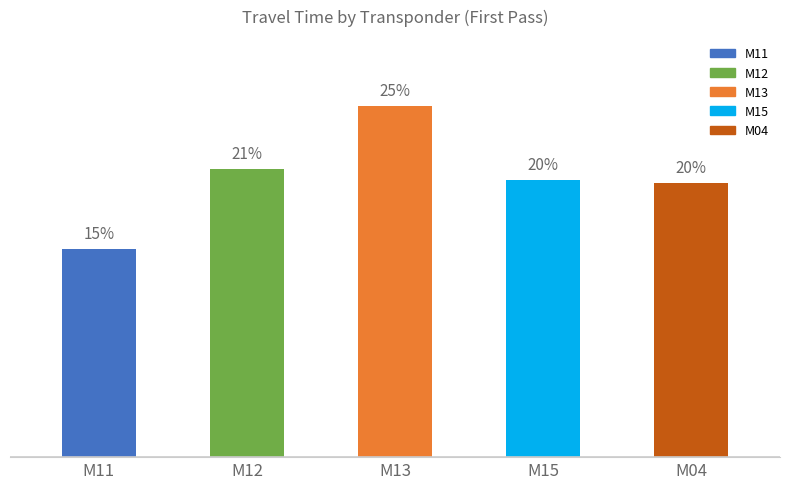

Rank the categories by value from lowest to highest.

M11, M04, M15, M12, M13